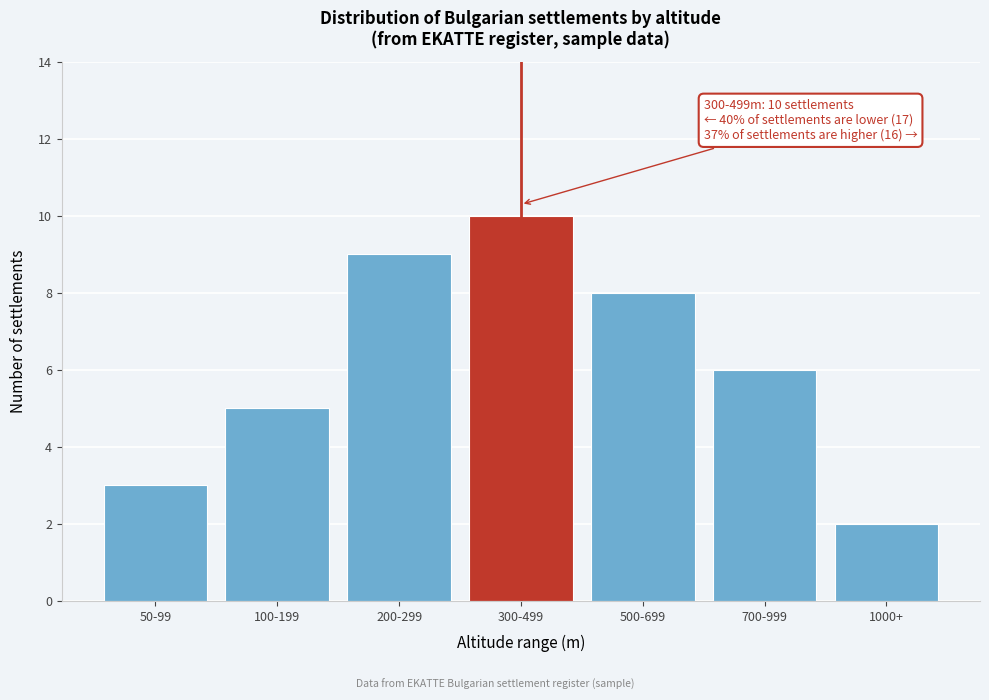

Reading right to left, what are all the values shown in this chart?

1000+=2	700-999=6	500-699=8	300-499=10	200-299=9	100-199=5	50-99=3